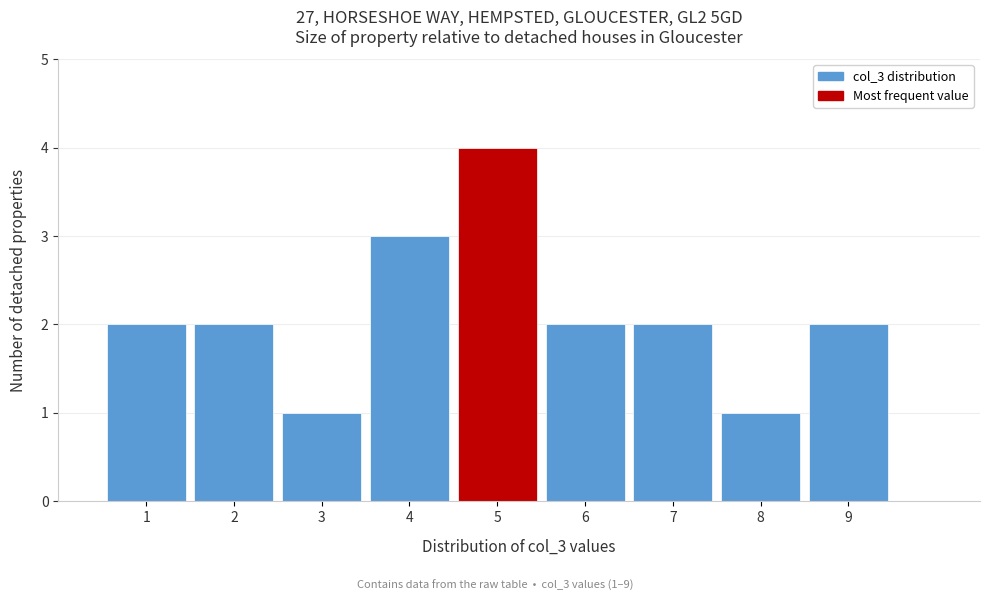

Over which range of the x-axis is the bar tallest?

4.5 to 5.5